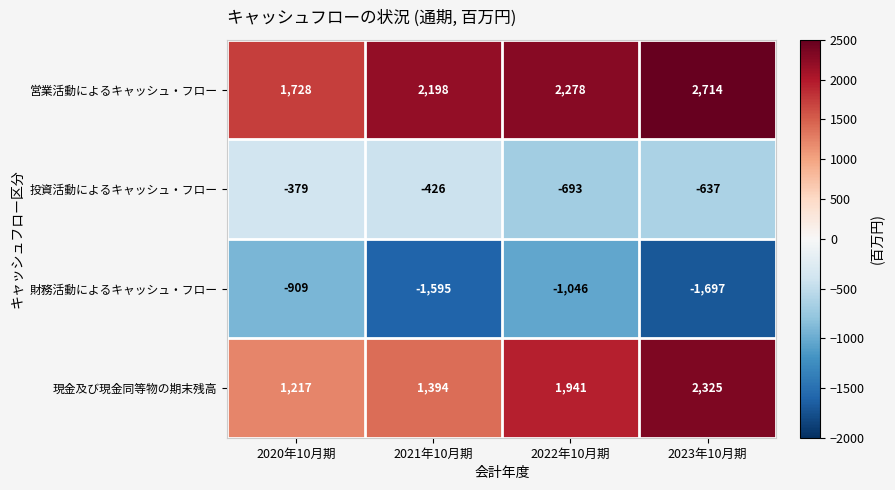

Where is 投資活動によるキャッシュ・フロー nearest to the value -536?

2023年10月期